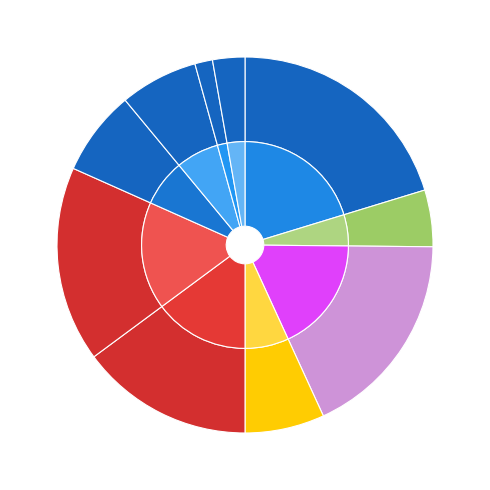

Is the sum of Рассольник ленинградский and Яблоко greater than half?

No